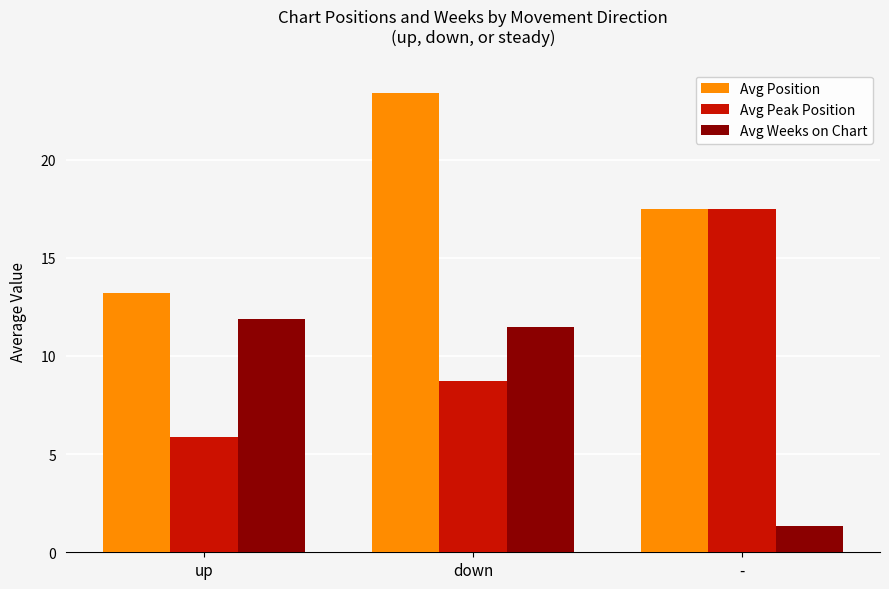

Which category has the highest value across all series?

down